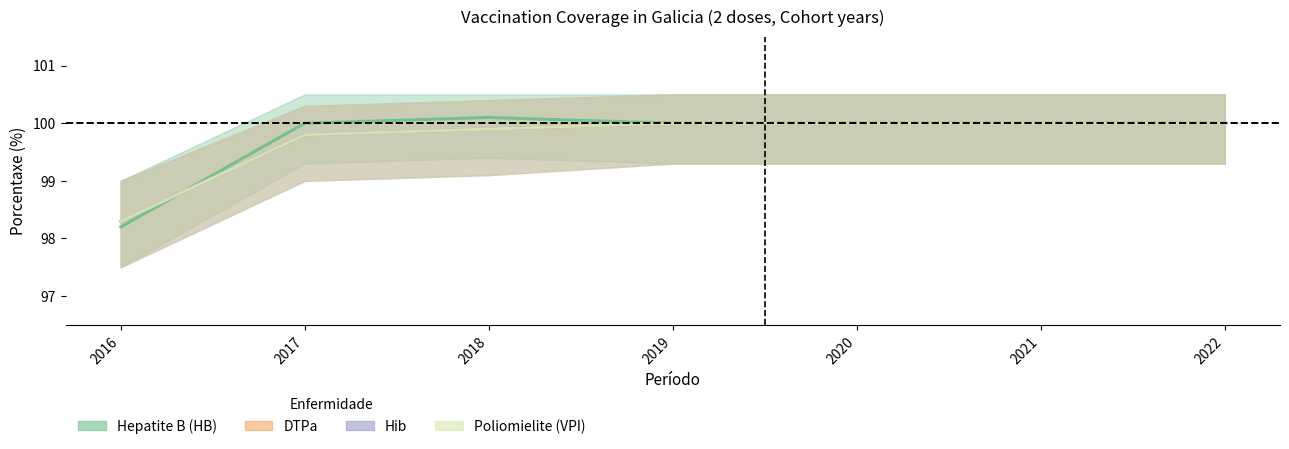

What is the lowest value of the Hepatite B (HB) series?

98.2